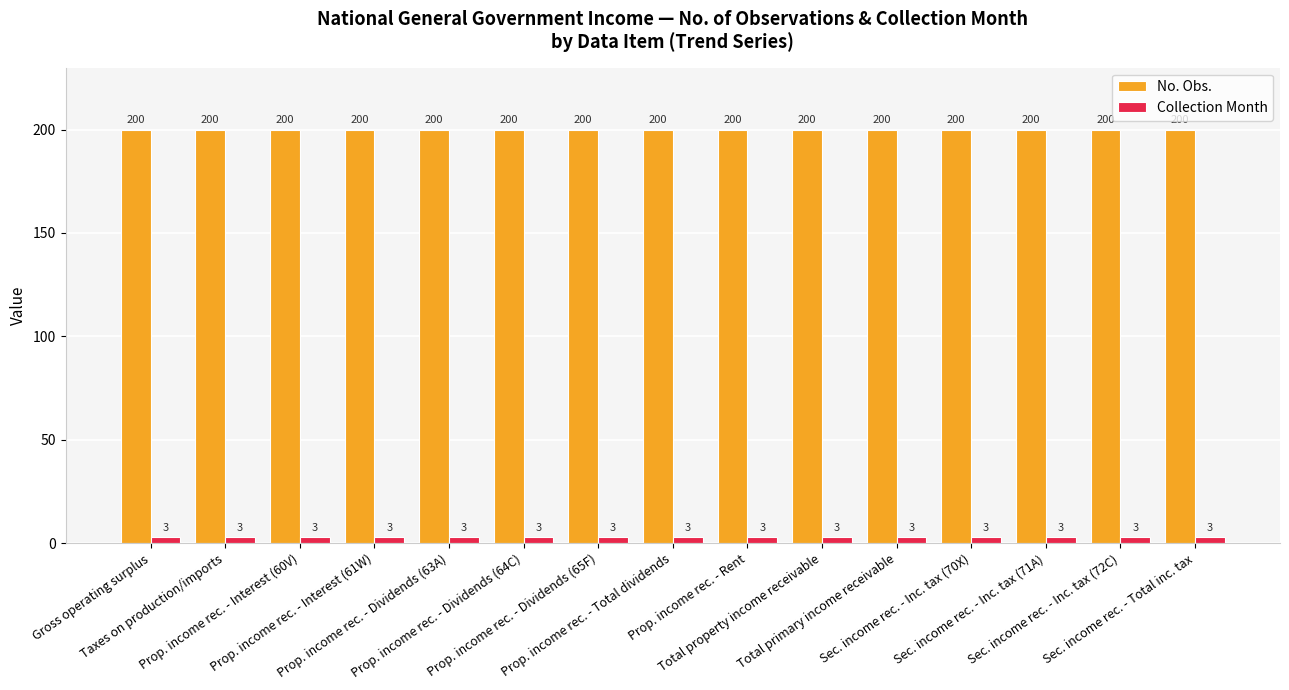

What position from the left is Gross operating surplus?

1